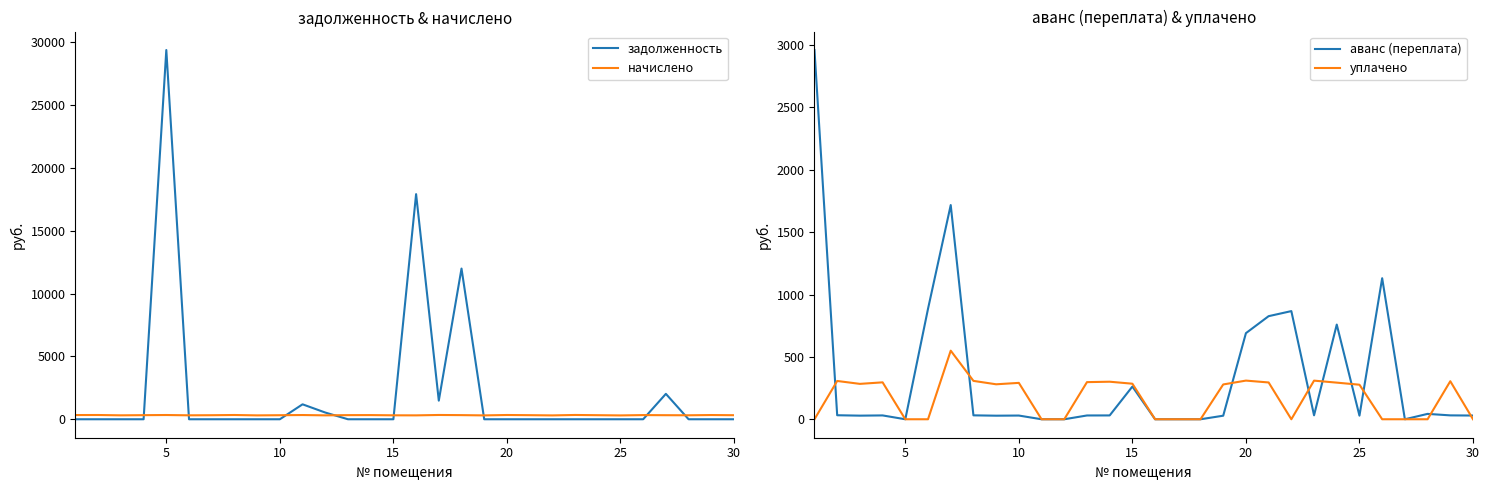

What value does the начислено series have at 5?

337.6